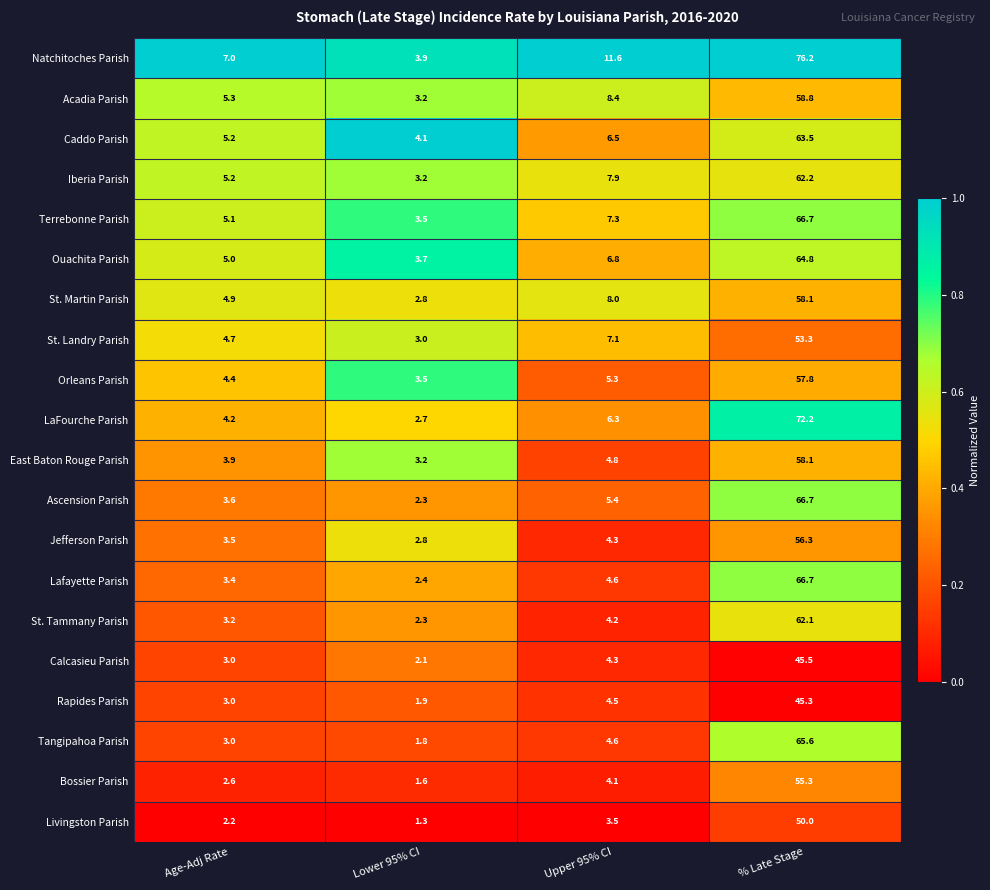

Which series has the largest total across all categories?

Natchitoches Parish